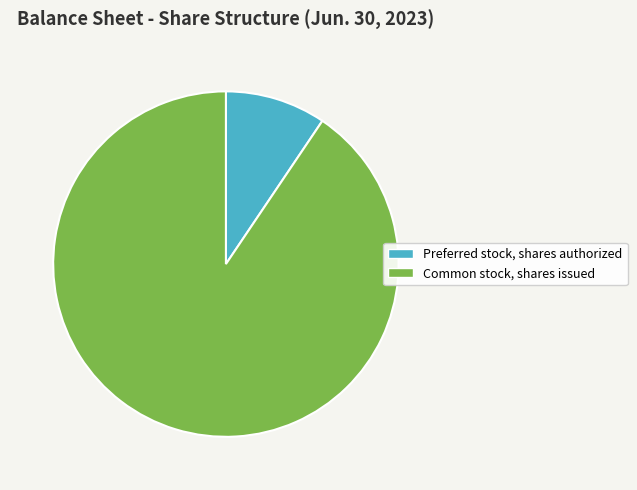

Between Common stock, shares issued and Preferred stock, shares authorized, which is larger?

Common stock, shares issued